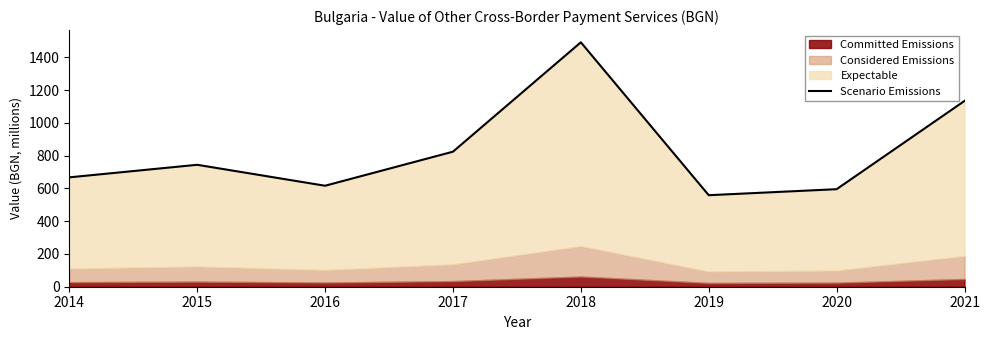

Which label corresponds to the smallest value in the chart?

2019